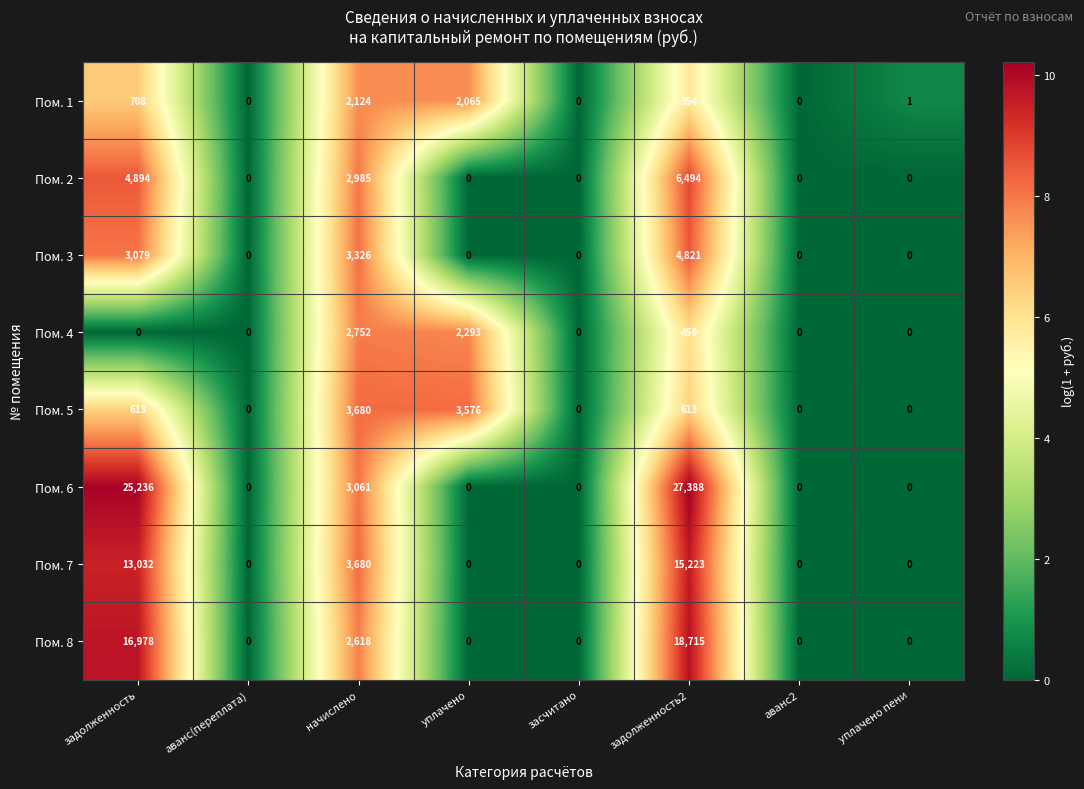

How many distinct data groups are displayed?

8